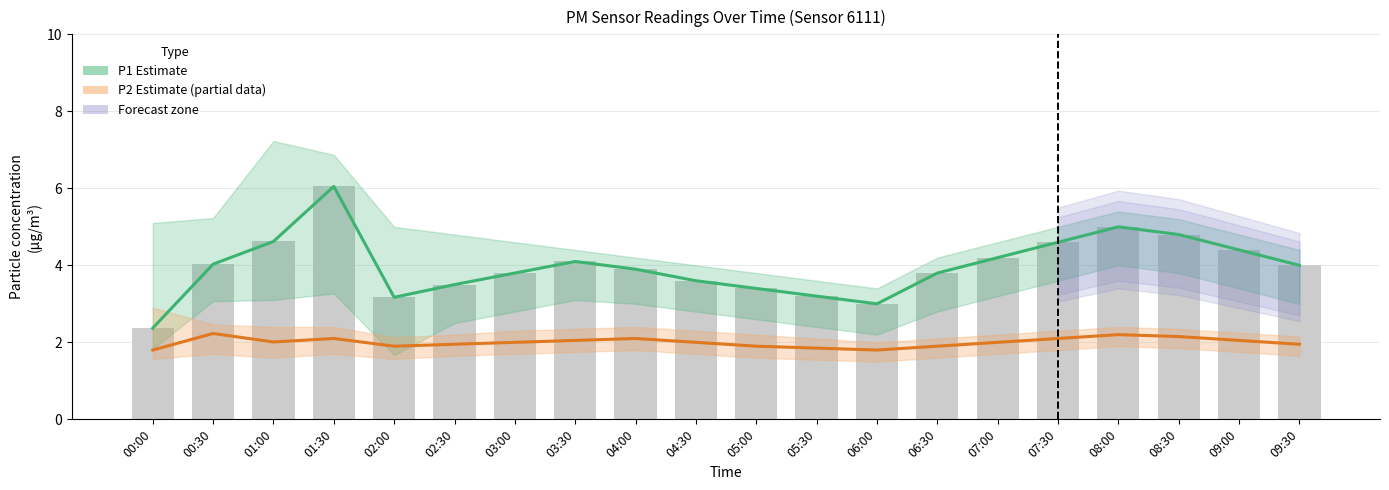

What is the label of the 5th bar from the left?

02:00